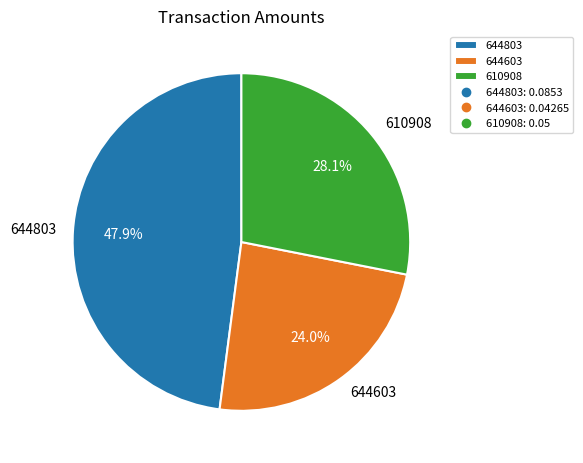

What percentage is the 610908 slice, to the nearest percent?

28%